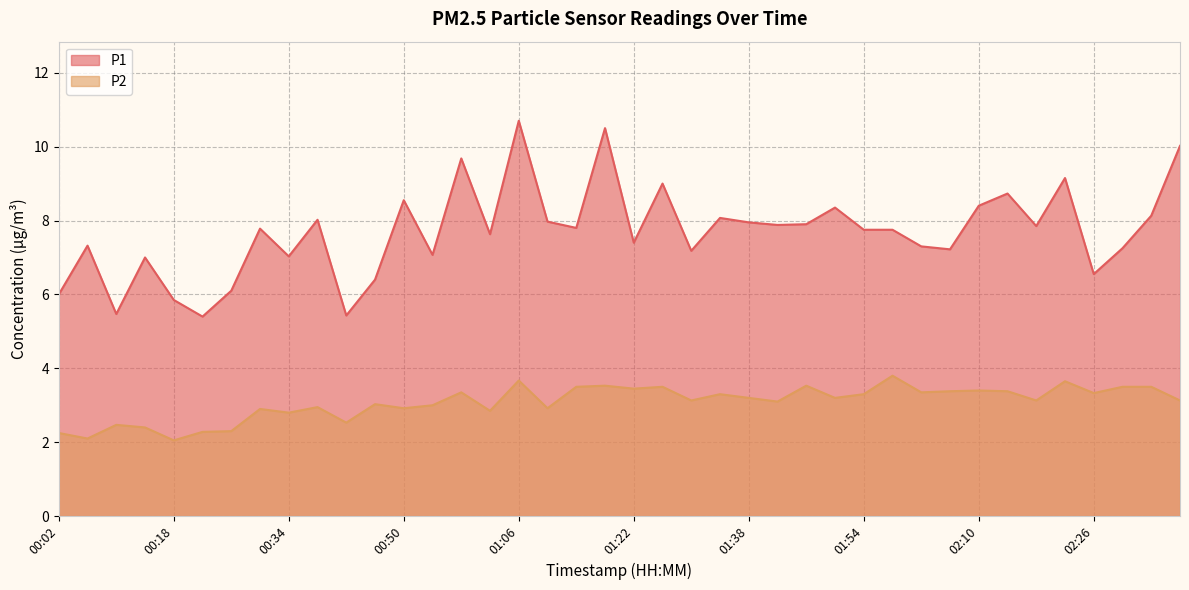

Which category has the lowest value in the P2 series?

00:18